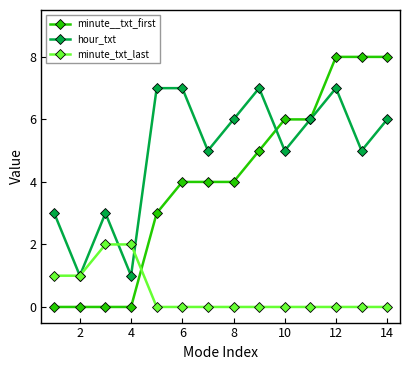

Which series has the widest spread of values?

minute__txt_first